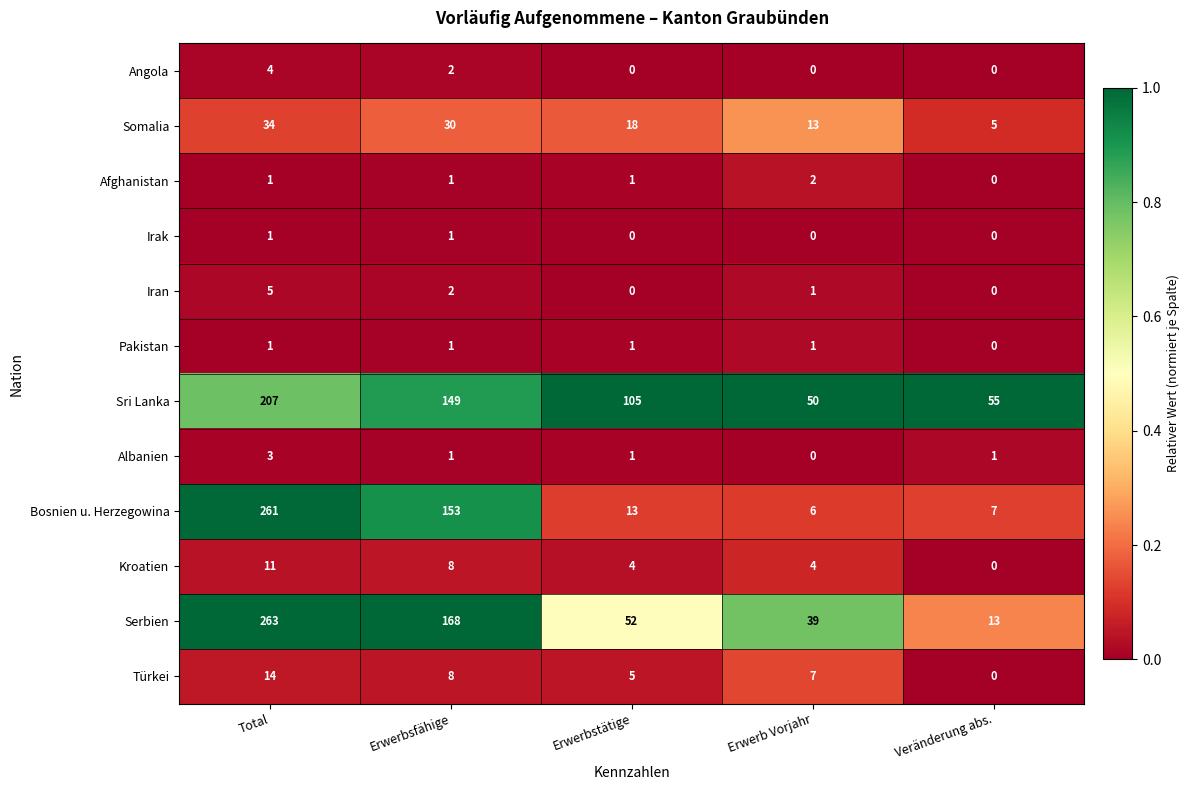

How many values in the Afghanistan series are below 1?

1